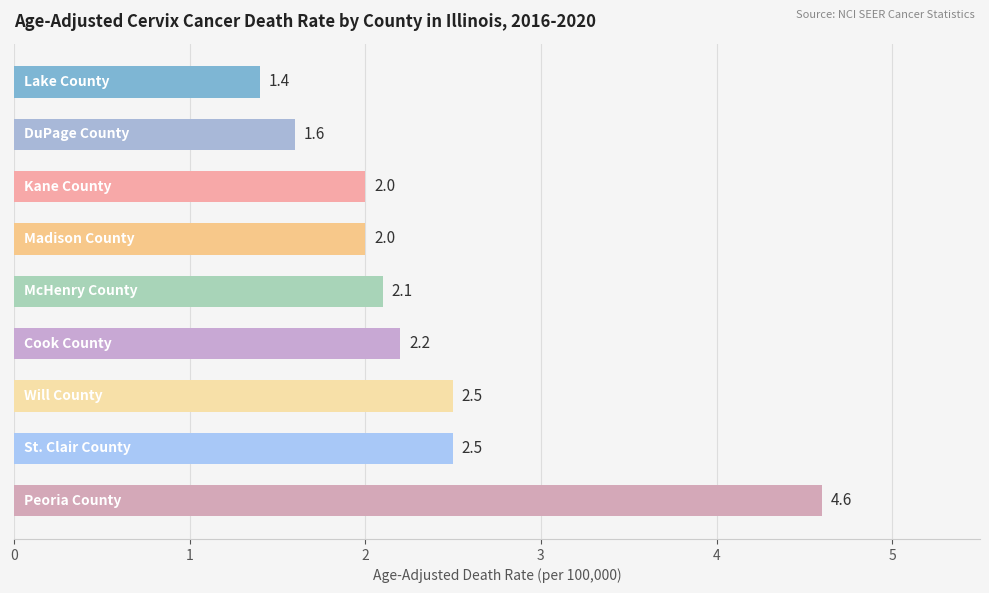

What is the value of the 8th bar from the top?

2.5